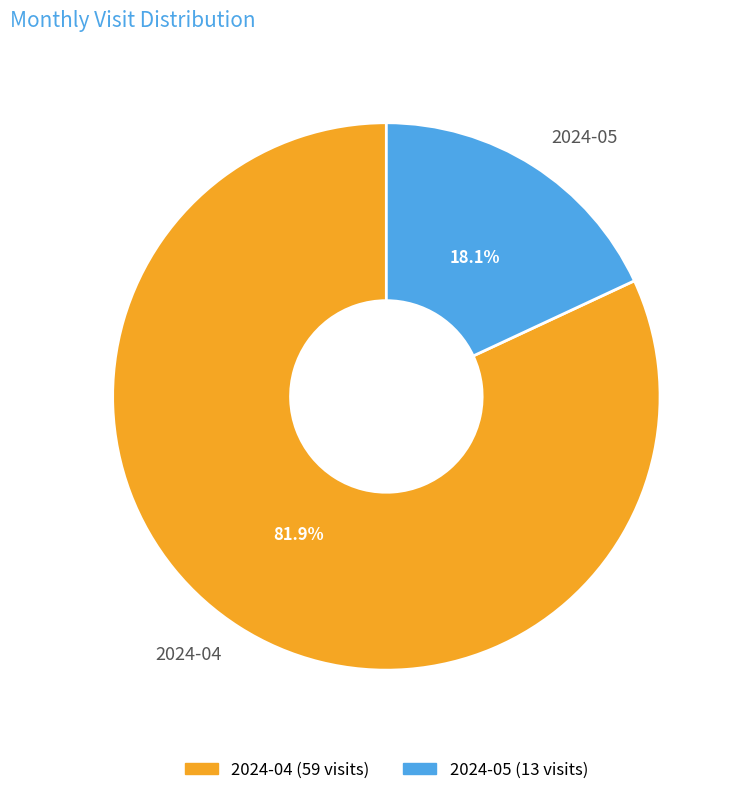

What percentage is the 2024-05 slice, to the nearest percent?

18%